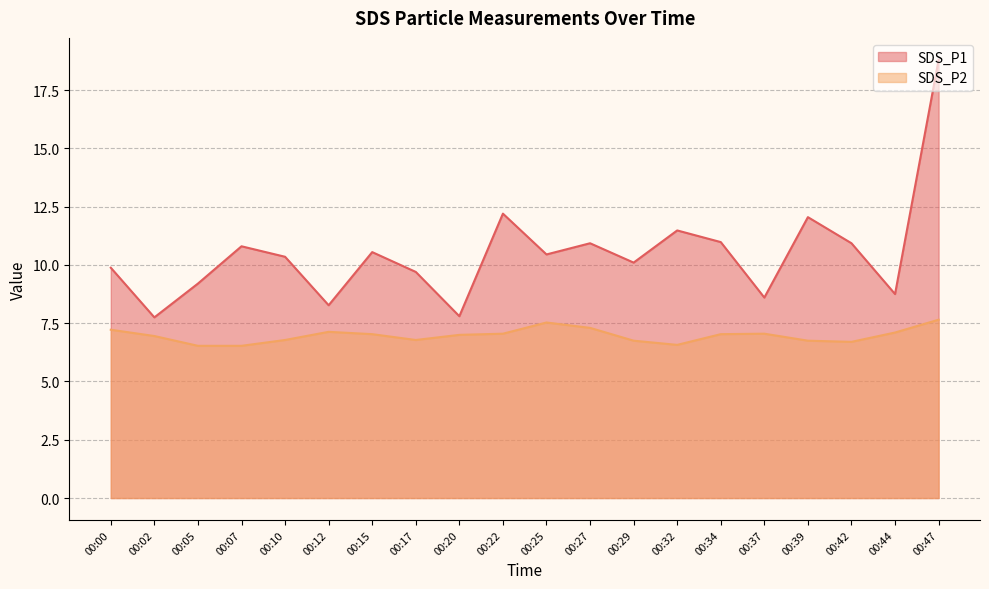

Which series changed the most between 00:17 and 00:47?

SDS_P1